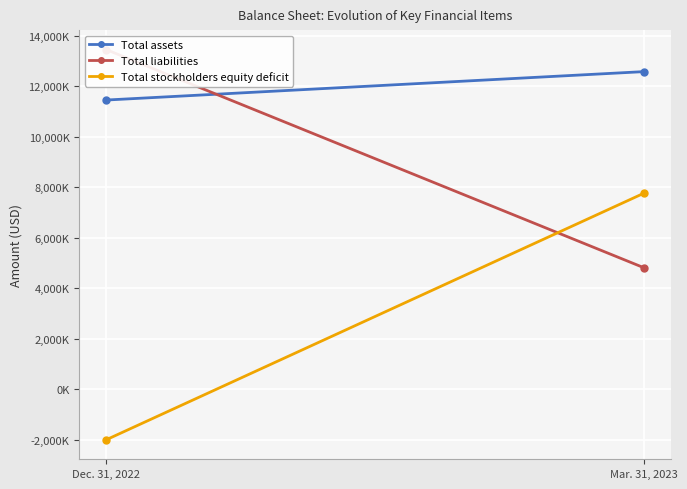

Is it true that Total stockholders equity deficit equals 7763000 at Mar. 31, 2023?

True